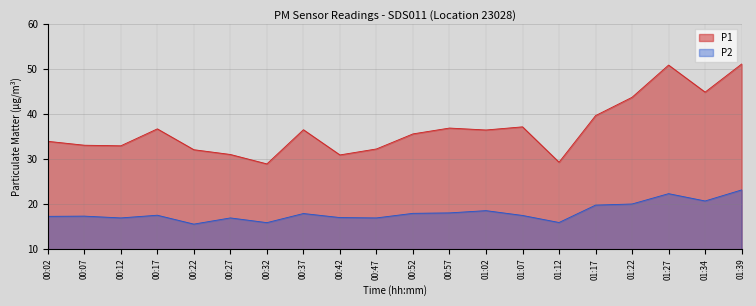

True or false: P1 and P2 cross at least once.

False